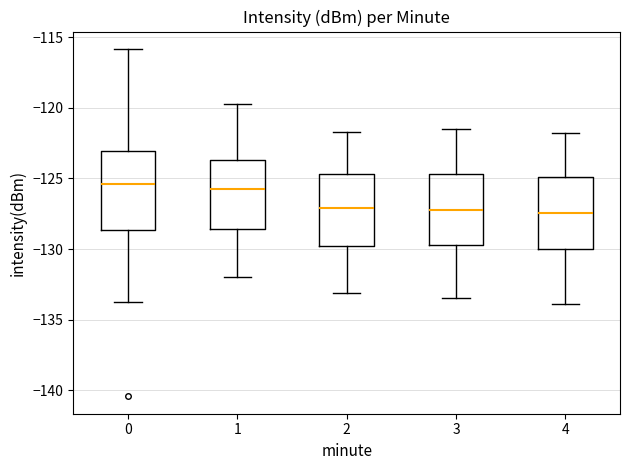

Reading left to right, read every box against the y-axis: the position of its median line, the range the box covers, and the ends of its whiskers. The values are not printed on the chart, so give them approximately, as read against the axis.

0: median -125.5, box -128.5 to -123.0, whiskers -133.5 to -116.0
1: median -125.5, box -128.5 to -123.5, whiskers -132.0 to -119.5
2: median -127.0, box -129.5 to -124.5, whiskers -133.0 to -121.5
3: median -127.0, box -129.5 to -124.5, whiskers -133.5 to -121.5
4: median -127.5, box -130.0 to -125.0, whiskers -134.0 to -122.0